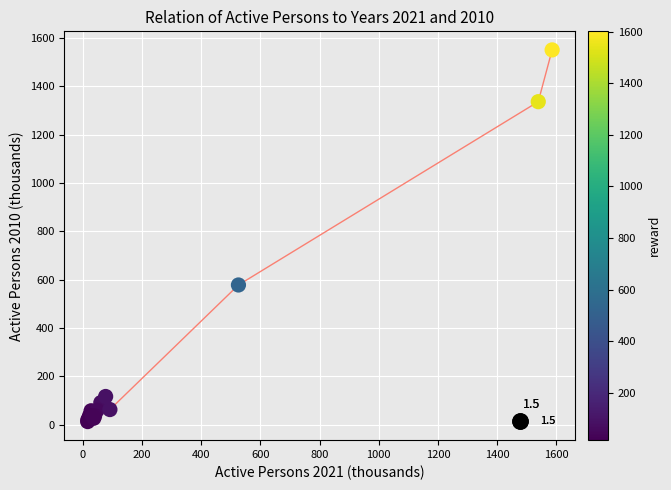

What Y value in the scatter plot is closest to 781?

577.9